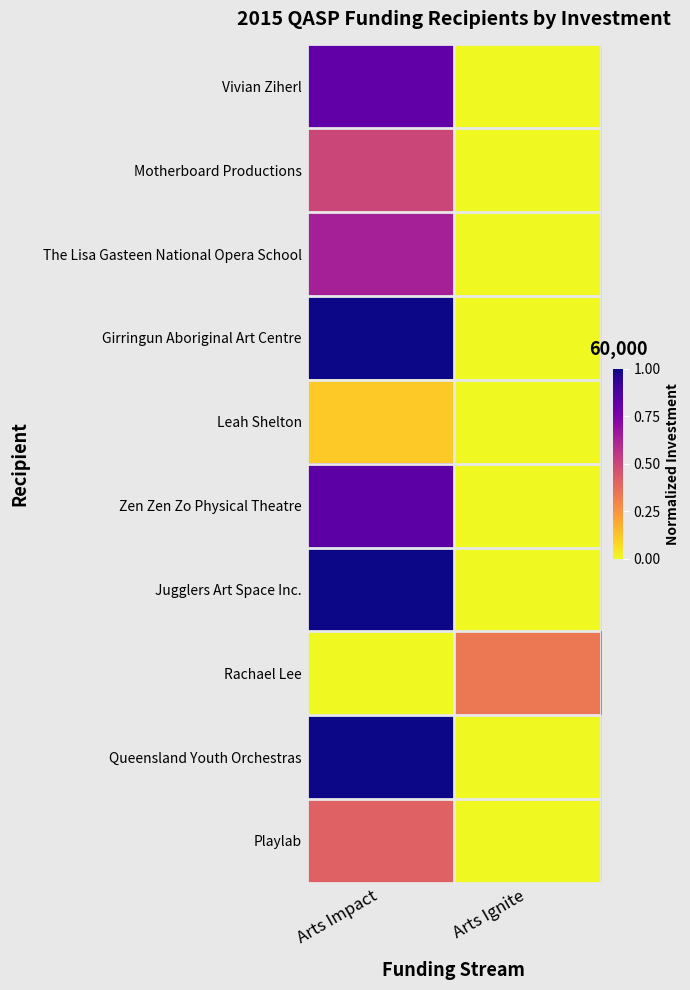

Reading left to right, list all the values displayed in this chart.

Vivian Ziherl: Arts Impact=0.8	Arts Ignite=0.0
Motherboard Productions: Arts Impact=0.5	Arts Ignite=0.0
The Lisa Gasteen National Opera School: Arts Impact=0.6	Arts Ignite=0.0
Girringun Aboriginal Art Centre: Arts Impact=1.0	Arts Ignite=0.0
Leah Shelton: Arts Impact=0.1	Arts Ignite=0.0
Zen Zen Zo Physical Theatre: Arts Impact=0.8	Arts Ignite=0.0
Jugglers Art Space Inc.: Arts Impact=1.0	Arts Ignite=0.0
Rachael Lee: Arts Impact=0.0	Arts Ignite=0.3
Queensland Youth Orchestras: Arts Impact=1.0	Arts Ignite=0.0
Playlab: Arts Impact=0.4	Arts Ignite=0.0